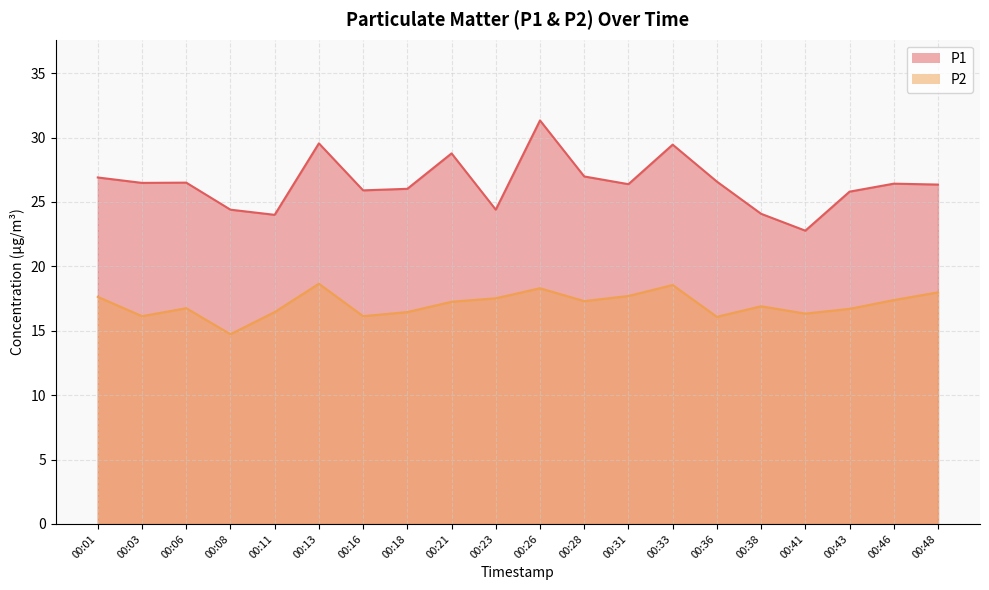

At which category is the sum across all series the highest?

00:26